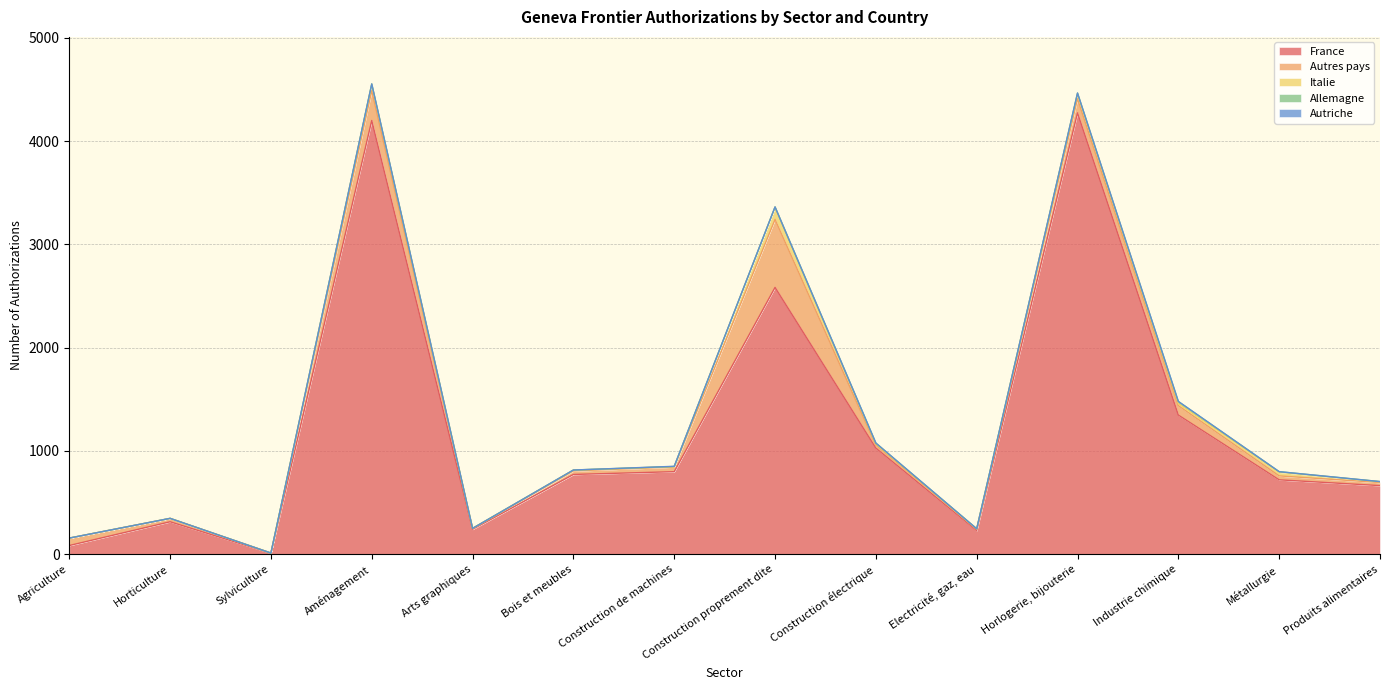

The value of Italie at Horlogerie, bijouterie is 46. True or false?

True